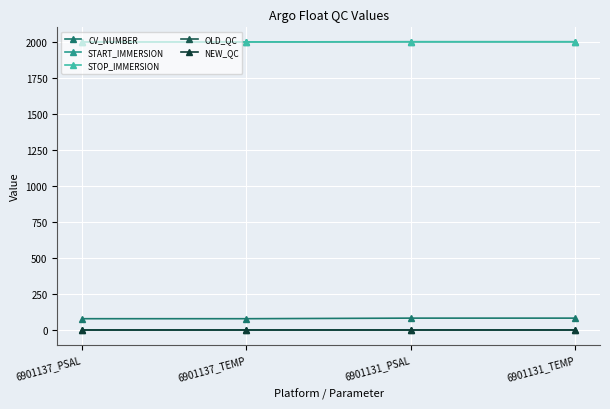

What position from the right is 6901131_TEMP?

1